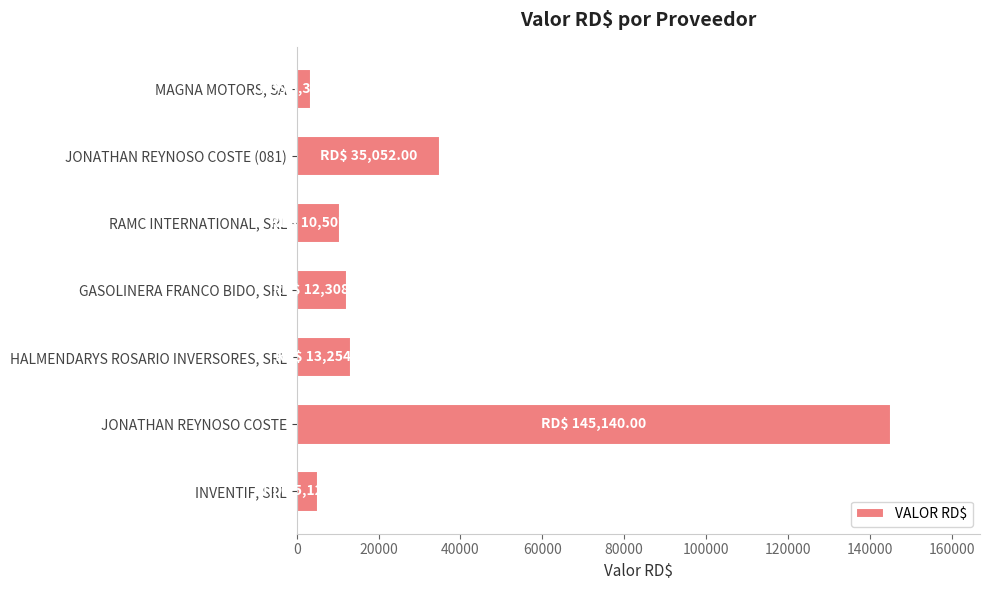

What is the difference between the maximum and second lowest values?

140012.9